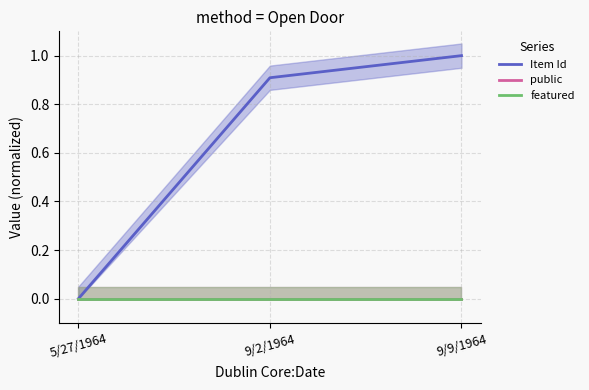

Rank the series at 5/27/1964 from highest to lowest value.

Item Id, public, featured